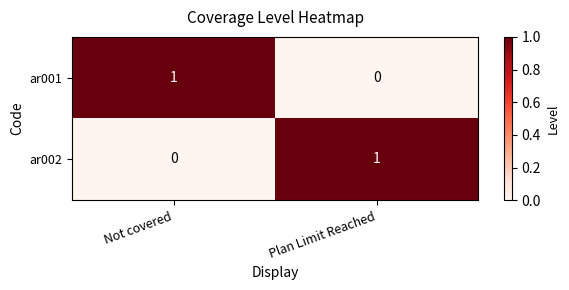

Is the value of ar001 at Plan Limit Reached greater than the value of ar002 at Plan Limit Reached?

No